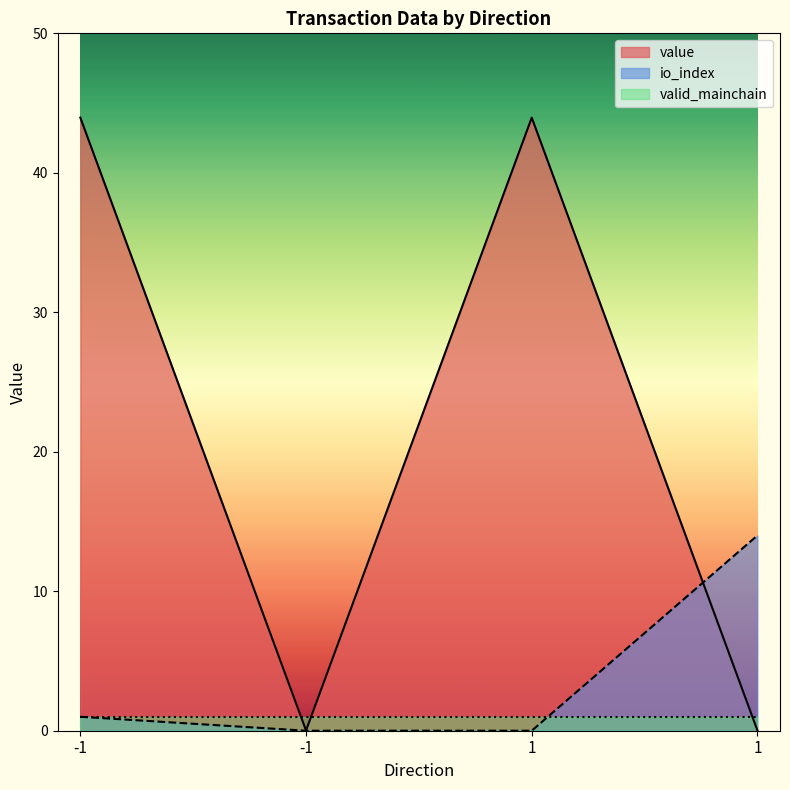

Which series has the widest spread of values?

value